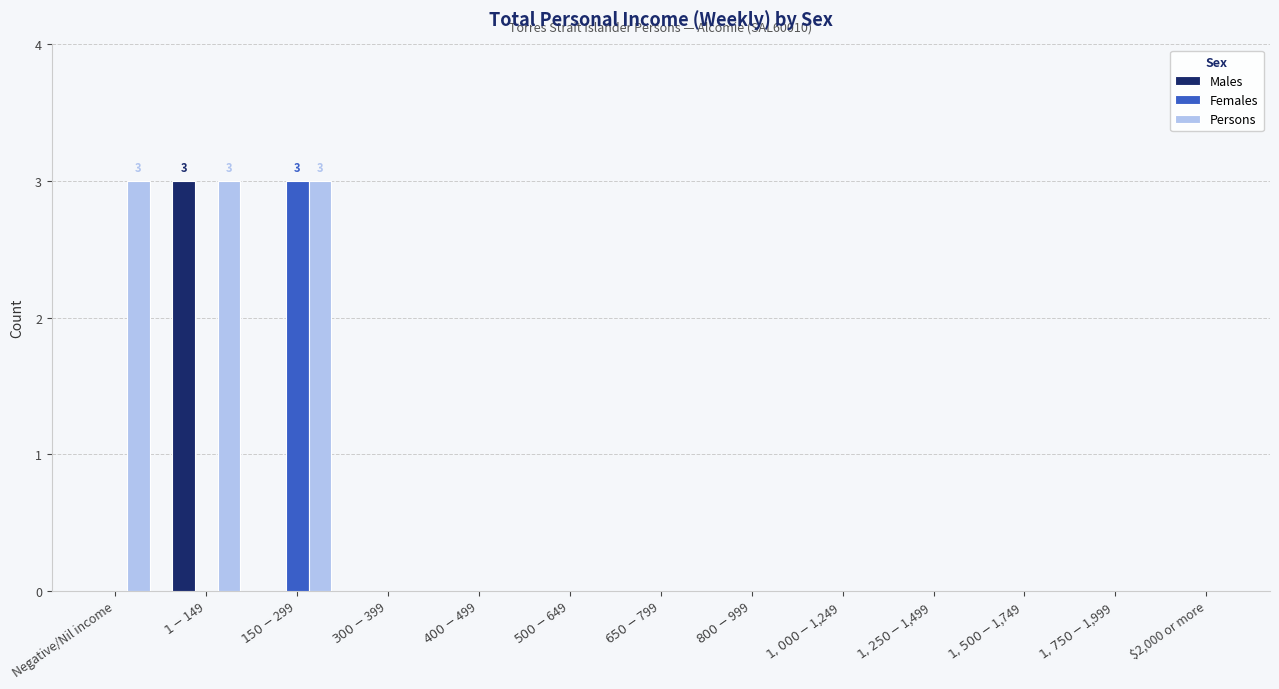

How many Males values are between 0 and 1?

12